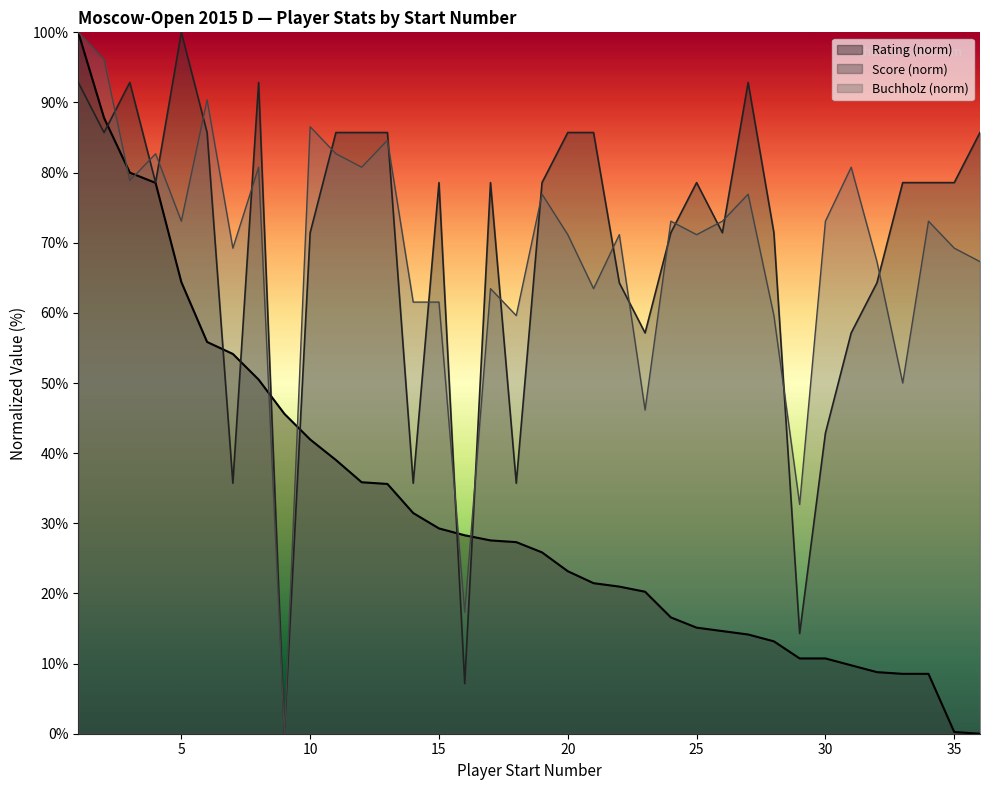

True or false: Rating has more than 1 points higher than both neighbors.

False